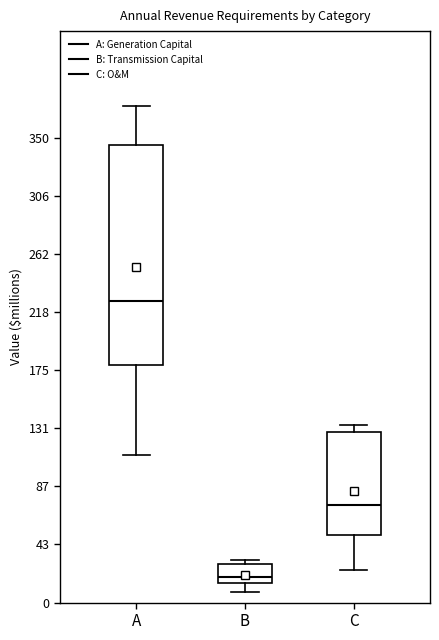

Which box has the highest median line?

A